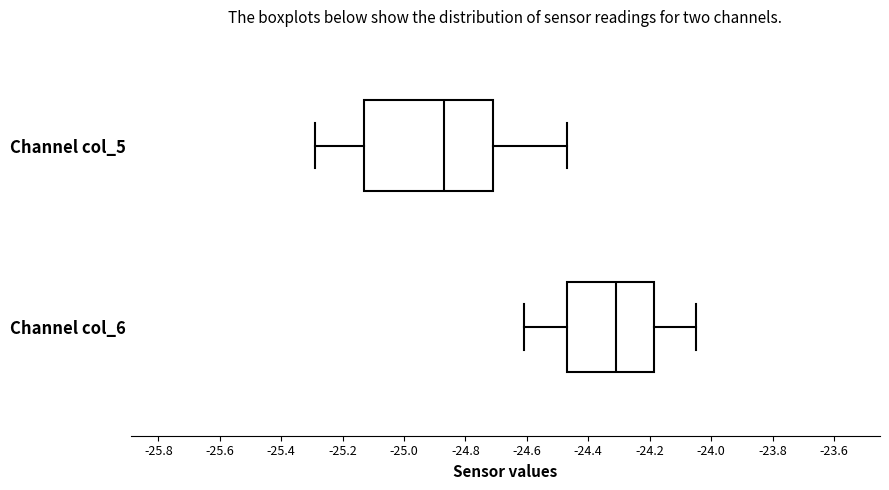

Reading bottom to top, read every box against the x-axis: the position of its median line, the range the box covers, and the ends of its whiskers. The values are not printed on the chart, so give them approximately, as read against the axis.

Channel col_6: median -24.30, box -24.46 to -24.18, whiskers -24.60 to -24.04
Channel col_5: median -24.86, box -25.12 to -24.70, whiskers -25.28 to -24.46